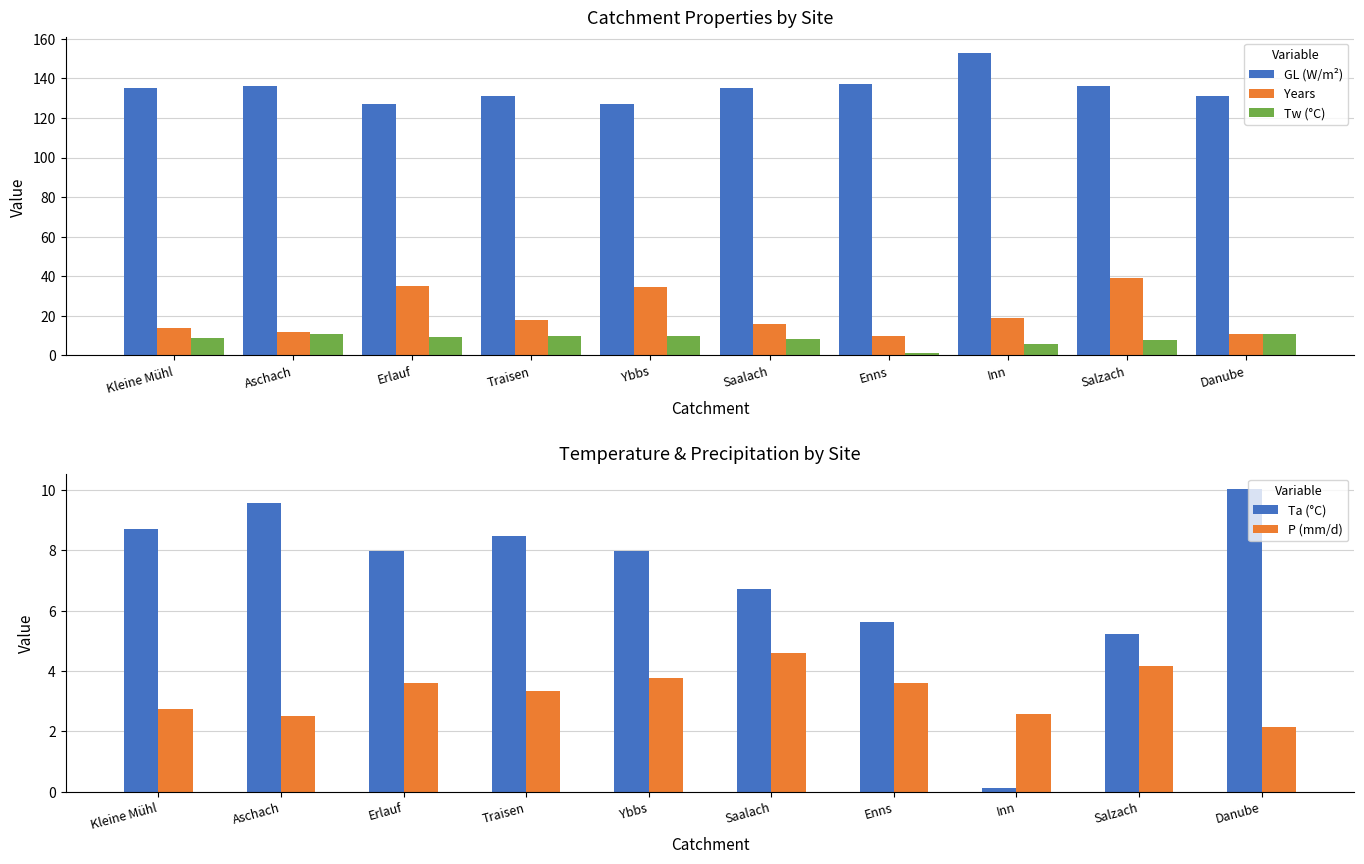

At how many categories does at least one series exceed 15?

10